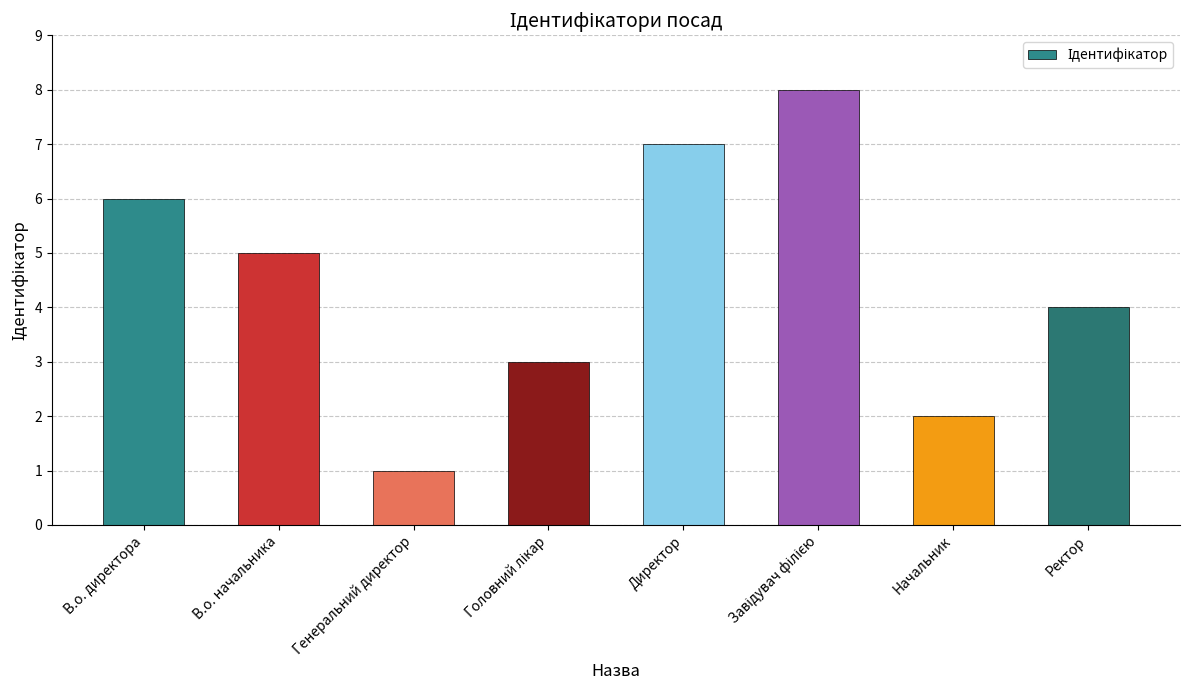

What value does the data have at В.о. начальника?

5